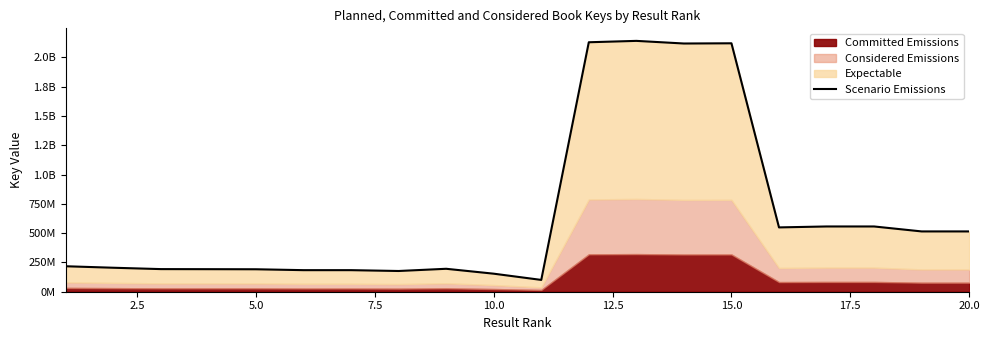

How many categories are shown in the chart?

20